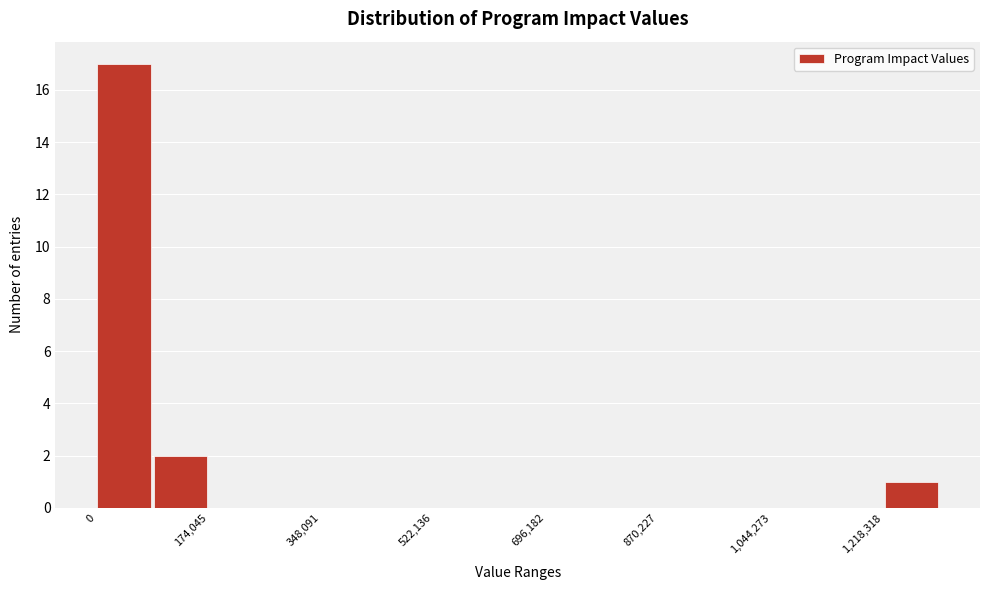

Reading left to right, transcribe this chart: for each bar, give the range it covers on the x-axis and its height. Neither the bar edges nor the heights are printed on the chart, so give them approximately, as read against the axes.

0 to 80000: 17
80000 to 180000: 2
180000 to 260000: 0
260000 to 340000: 0
340000 to 440000: 0
440000 to 520000: 0
520000 to 600000: 0
600000 to 700000: 0
700000 to 780000: 0
780000 to 880000: 0
880000 to 960000: 0
960000 to 1040000: 0
1040000 to 1140000: 0
1140000 to 1220000: 0
1220000 to 1300000: 1